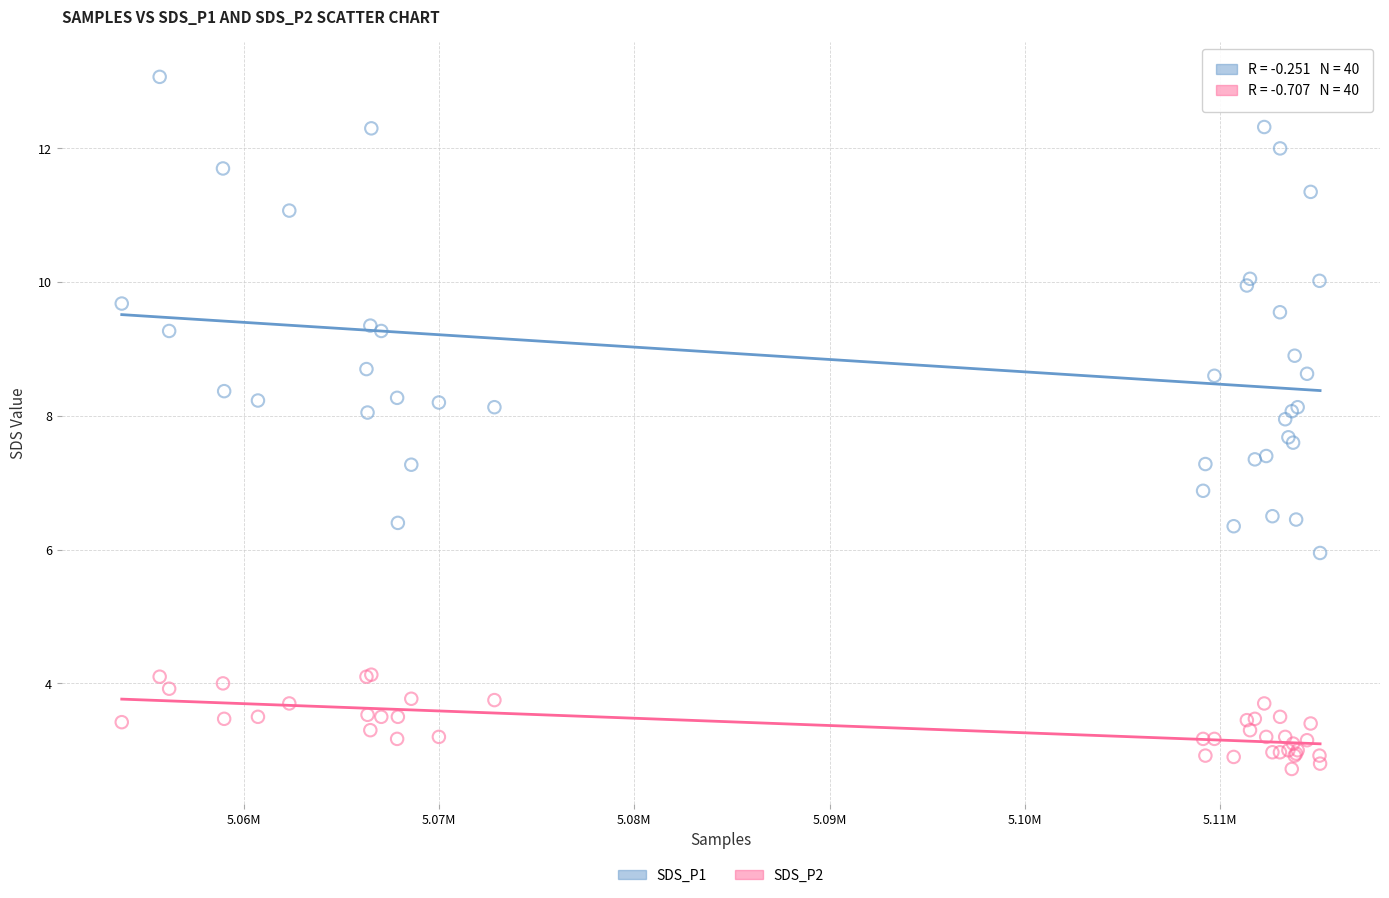

Which series has the largest Y range (max minus min)?

SDS_P1